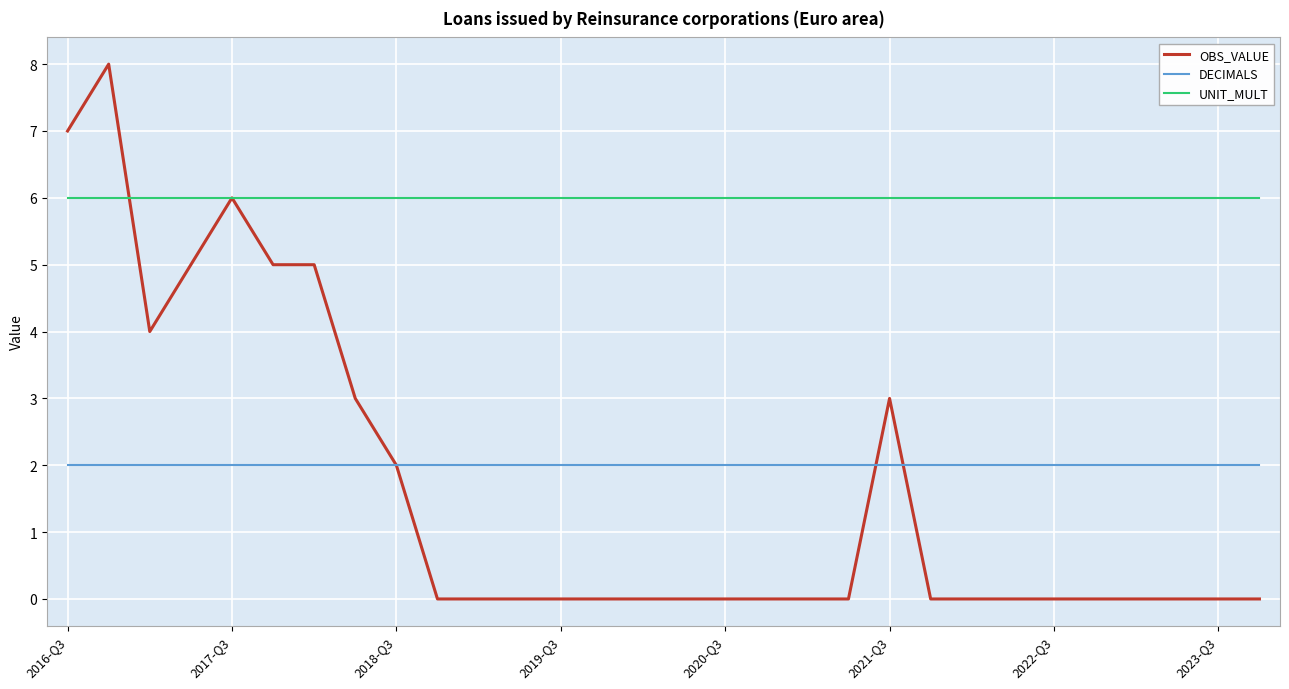

Which series has the largest total across all categories?

UNIT_MULT